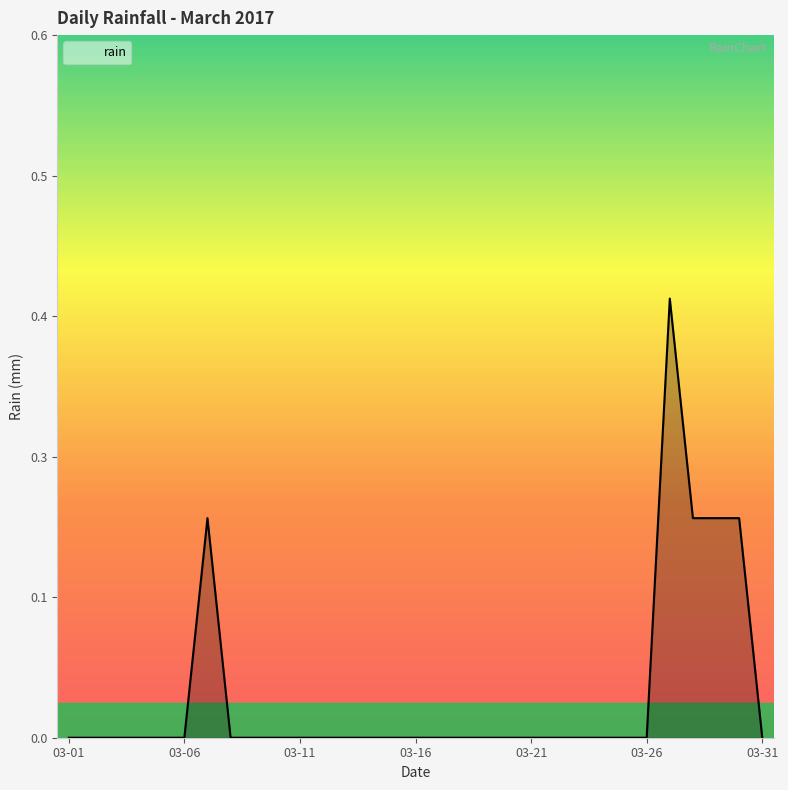

Is this an area chart (filled region under the line)?

Yes